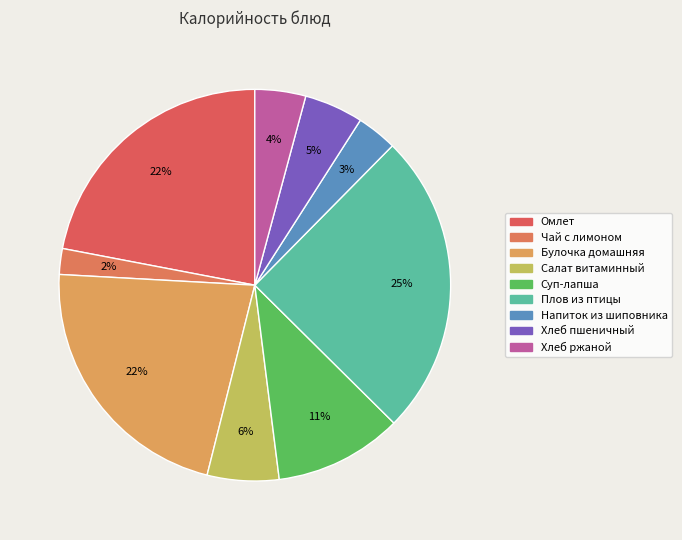

Which slice is the smallest?

Чай с лимоном